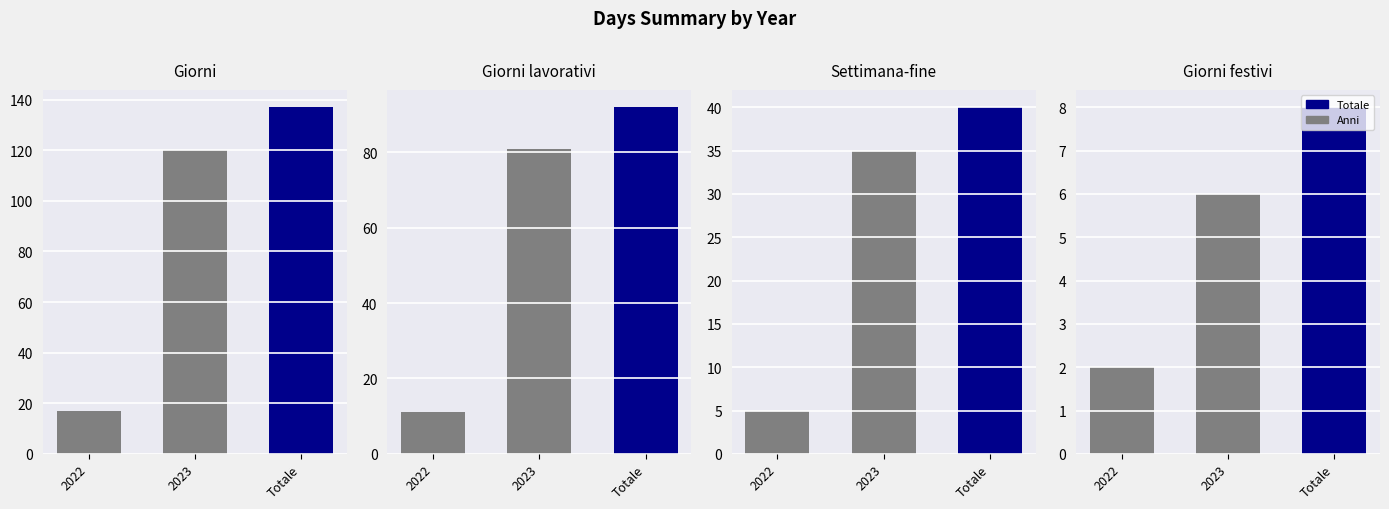

At Totale, list the series in order from largest to smallest.

Giorni, Giorni lavorativi, Settimana-fine, Giorni festivi